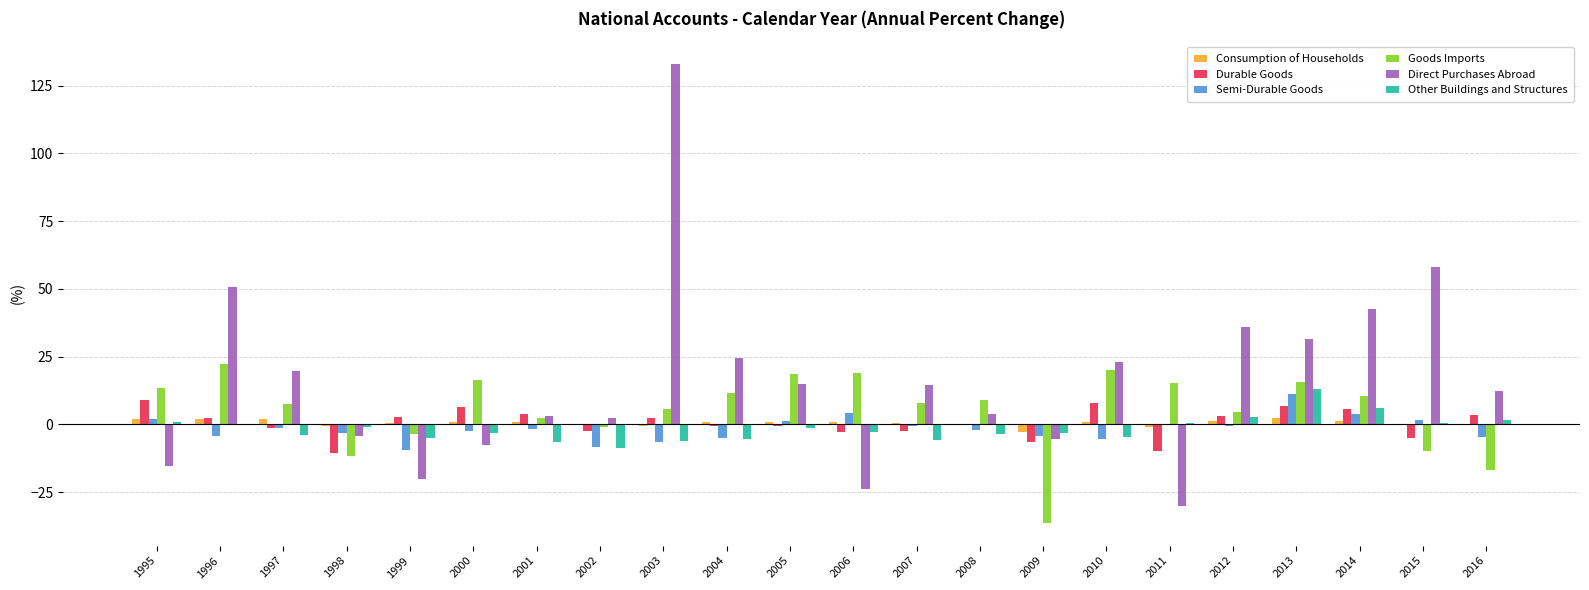

What is the total value across all series at 2013?

80.2